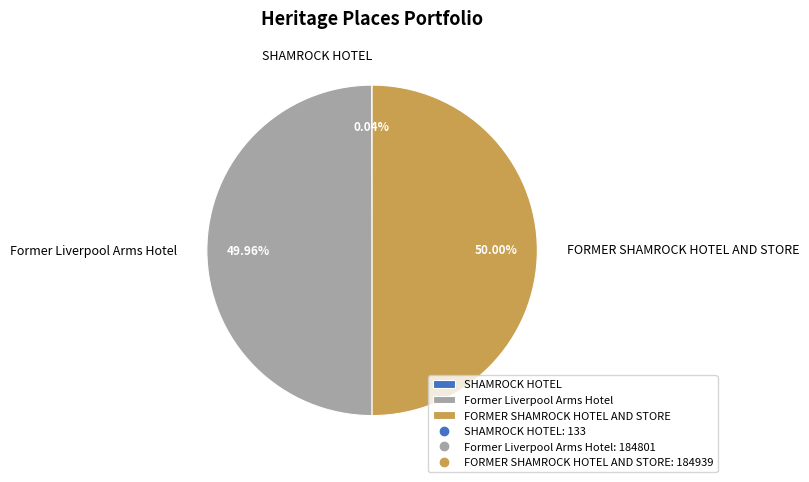

Do SHAMROCK HOTEL and FORMER SHAMROCK HOTEL AND STORE together represent more than half of the pie?

Yes